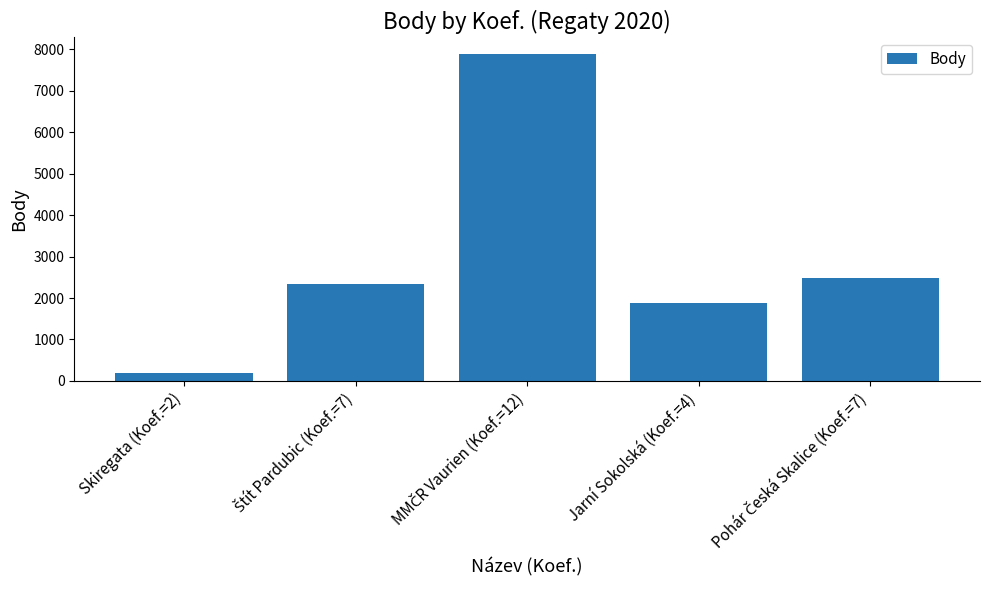

What is the value of the 1st bar from the left?

202